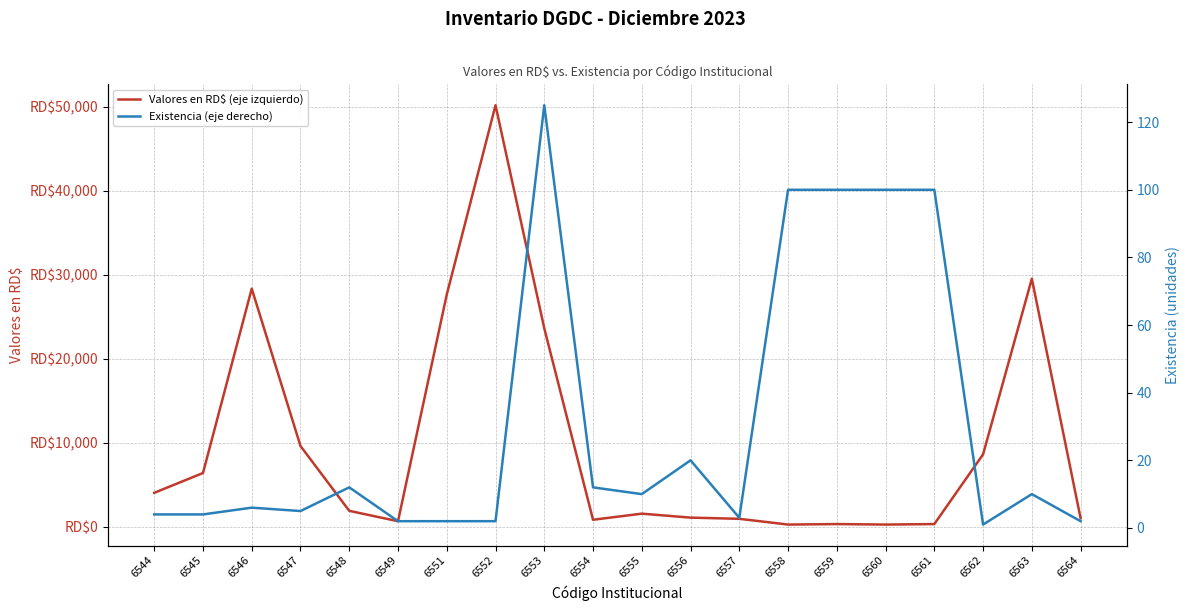

At which category is the sum across all series the highest?

6552